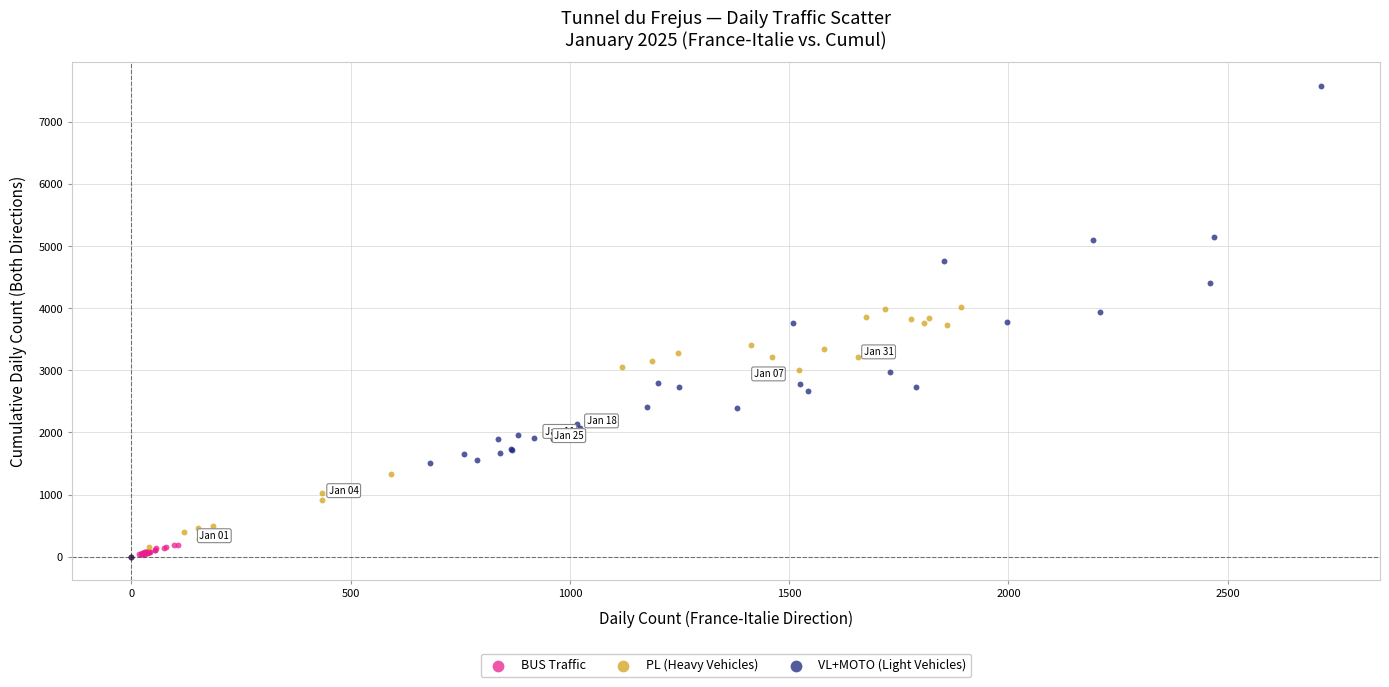

Which series has the largest Y range (max minus min)?

VL+MOTO (Light Vehicles)